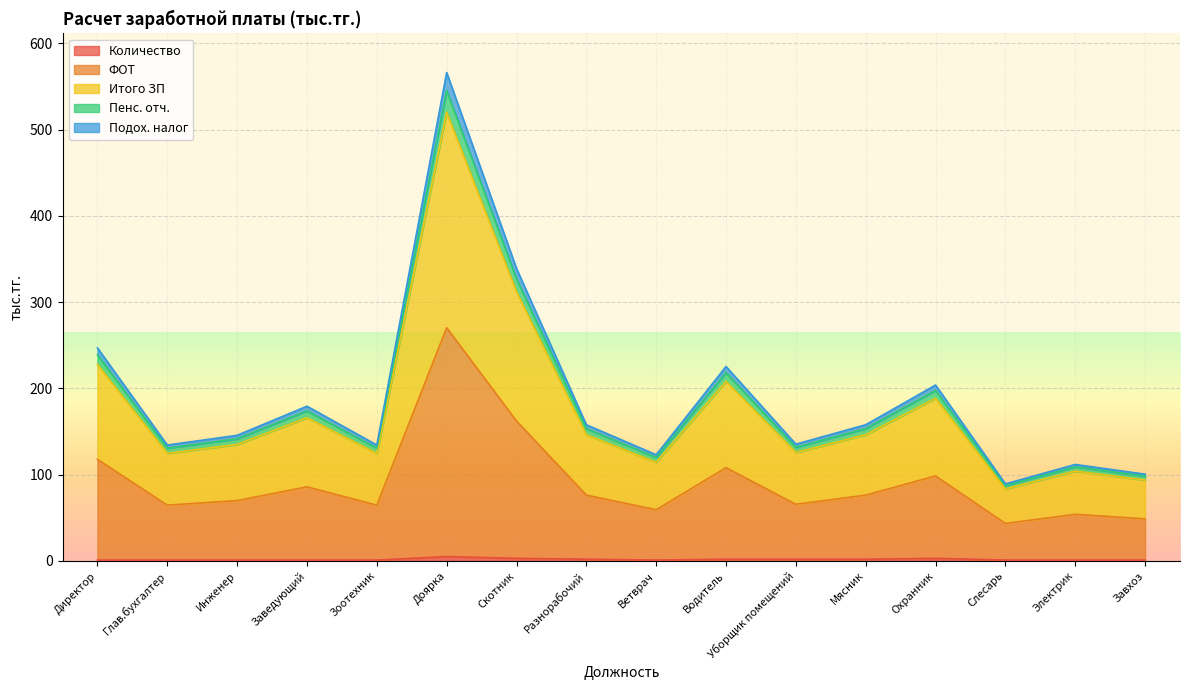

True or false: ФОТ has more than 0 interior local peaks.

True